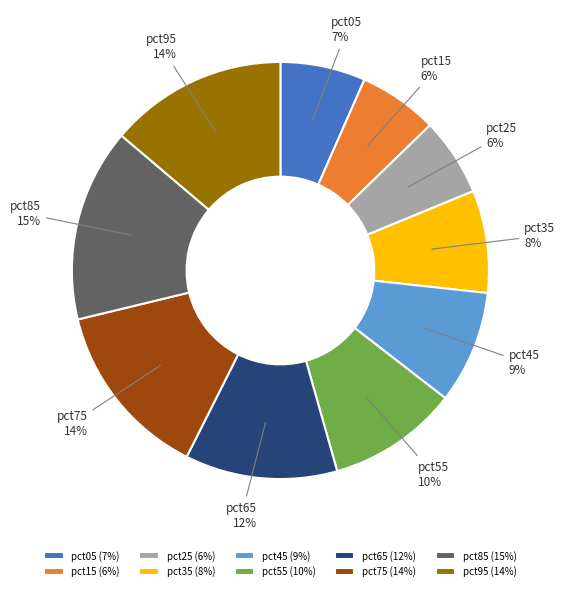

Is it true that pct05 is 7% of the pie?

True